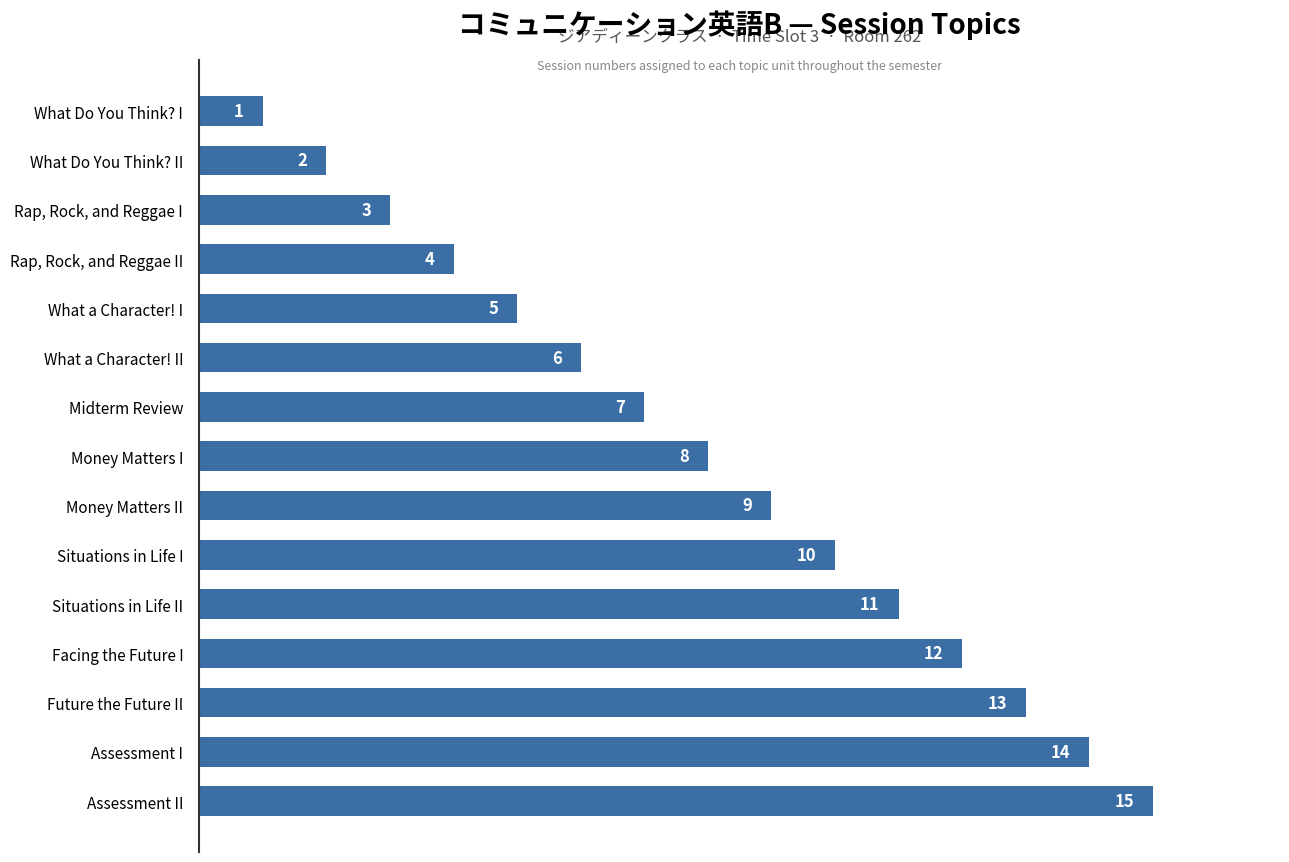

What is the greatest value displayed?

15